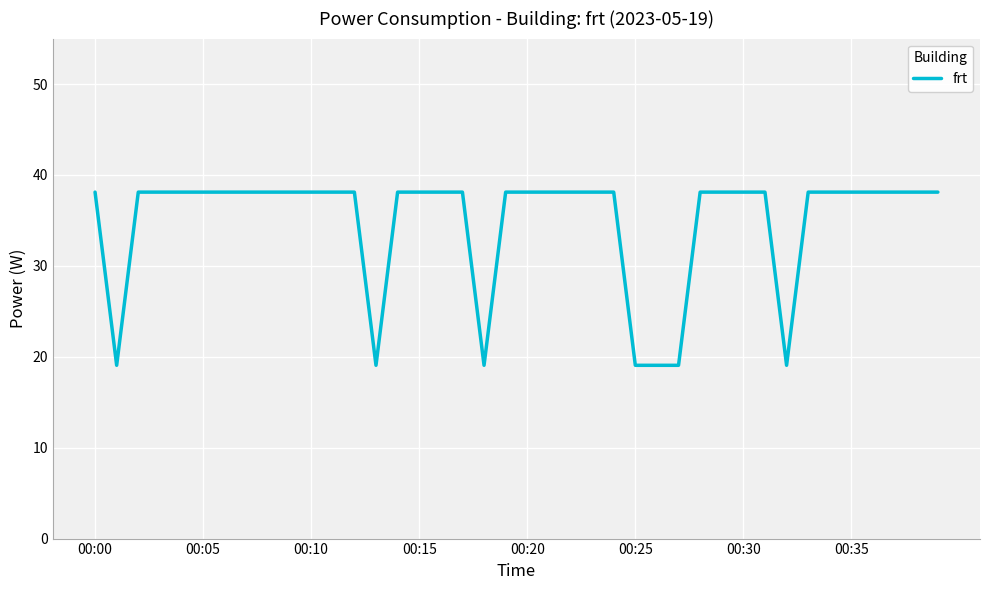

How many series are shown in this chart?

1